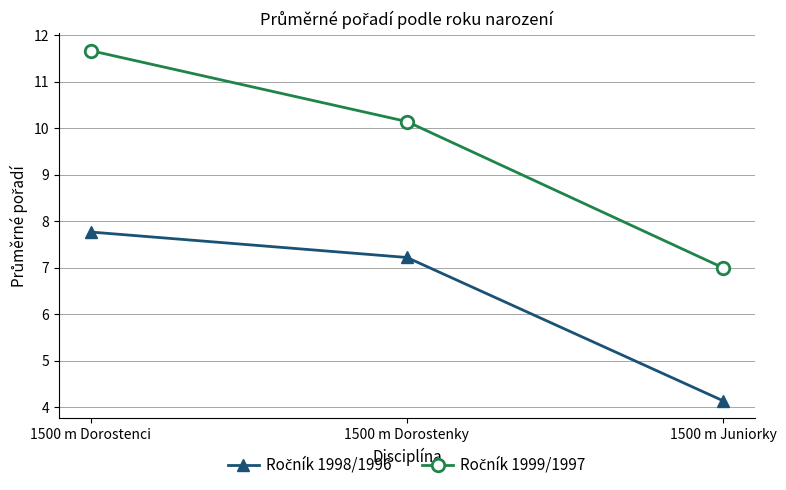

At which category is the sum across all series the highest?

1500 m Dorostenci